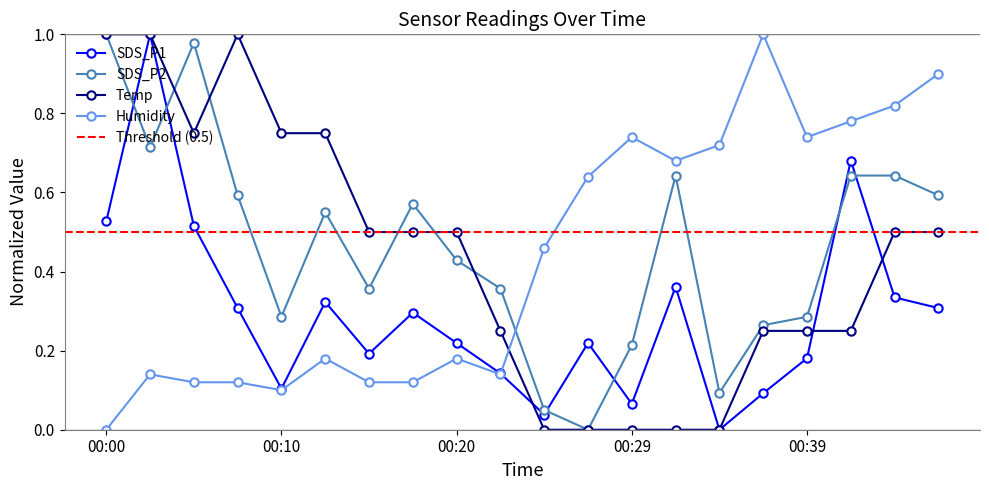

Where is the first local minimum for Temp?

00:05